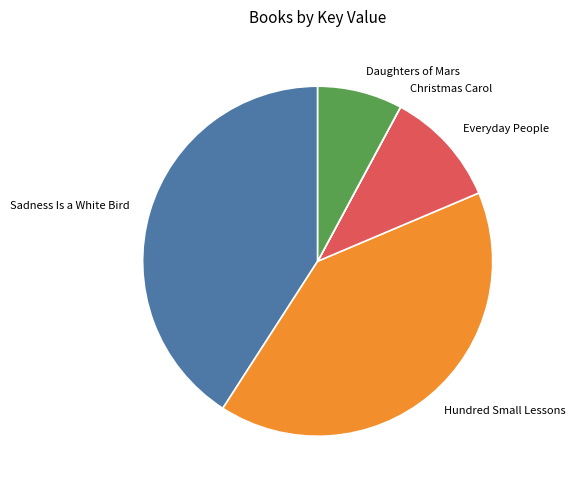

Which has a higher value, Daughters of Mars or Hundred Small Lessons?

Hundred Small Lessons